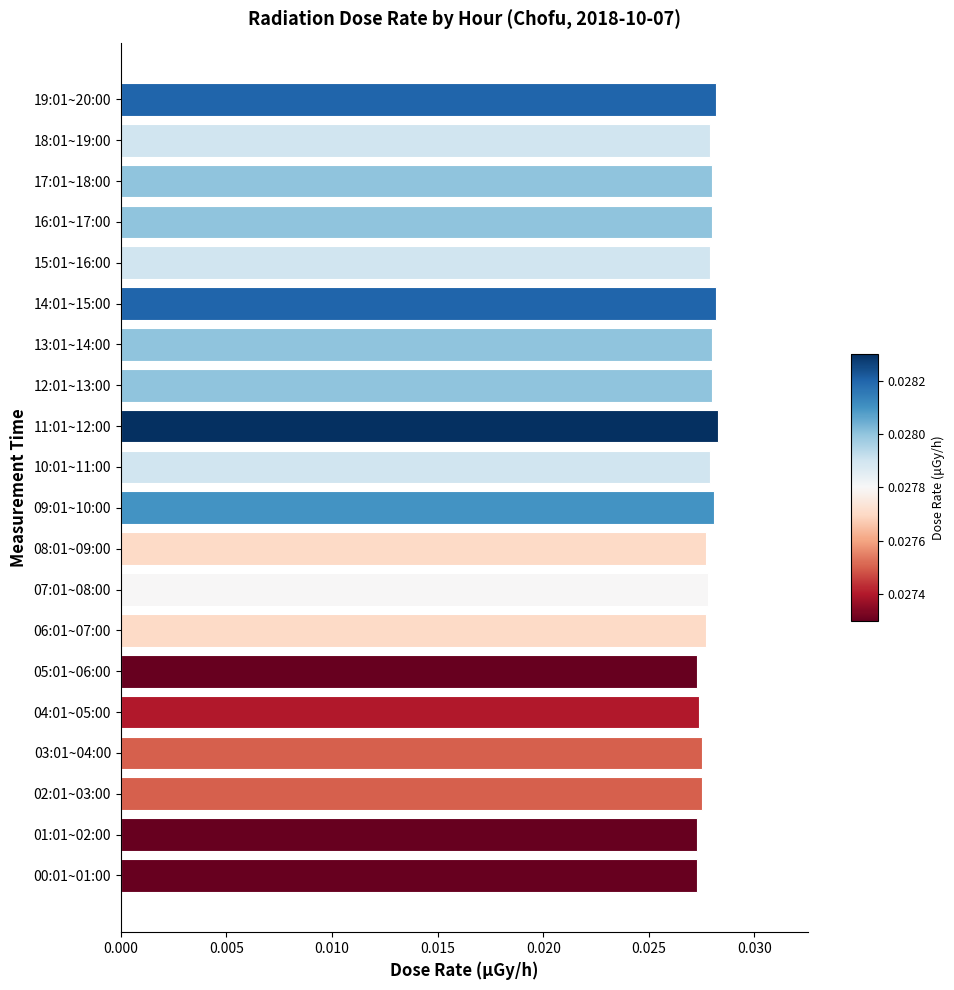

How many values are between 0 and 1?

20